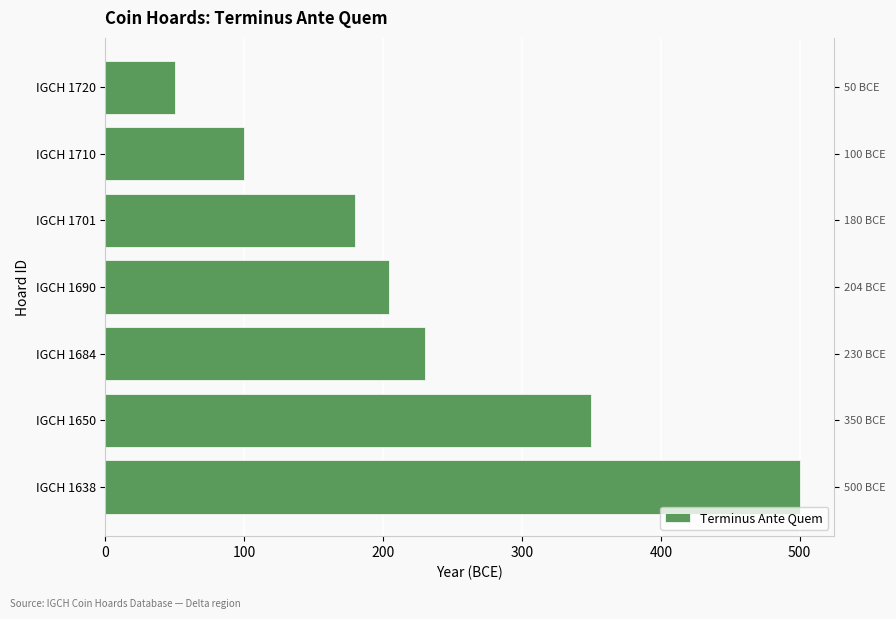

Count the number of data series in this chart.

1